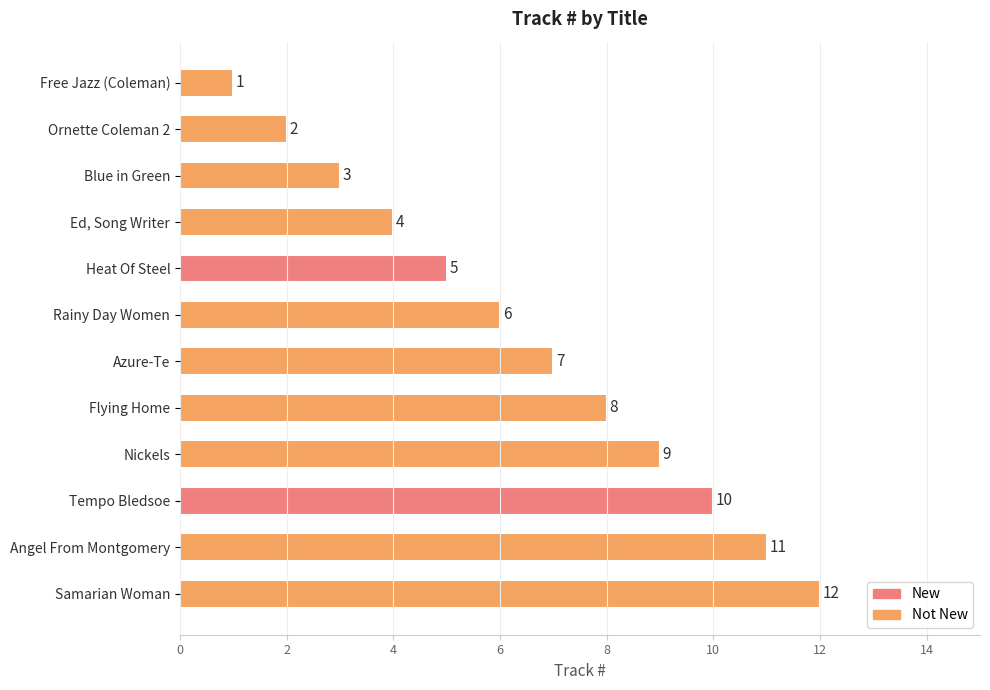

What is the approximate value at Blue in Green?

3